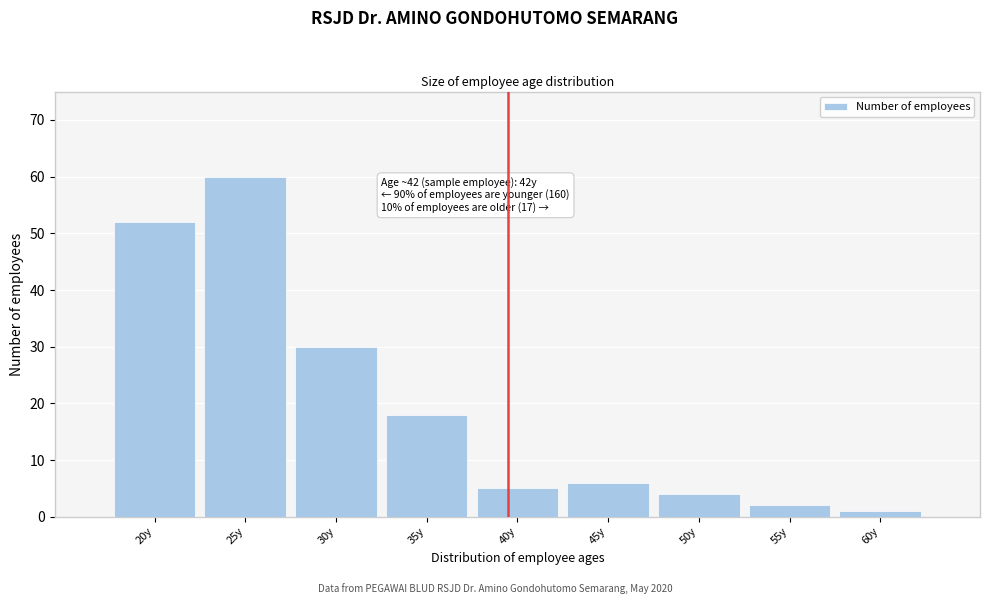

Reading left to right, what are all the values shown in this chart?

20y=52	25y=60	30y=30	35y=18	40y=5	45y=6	50y=4	55y=2	60y=1